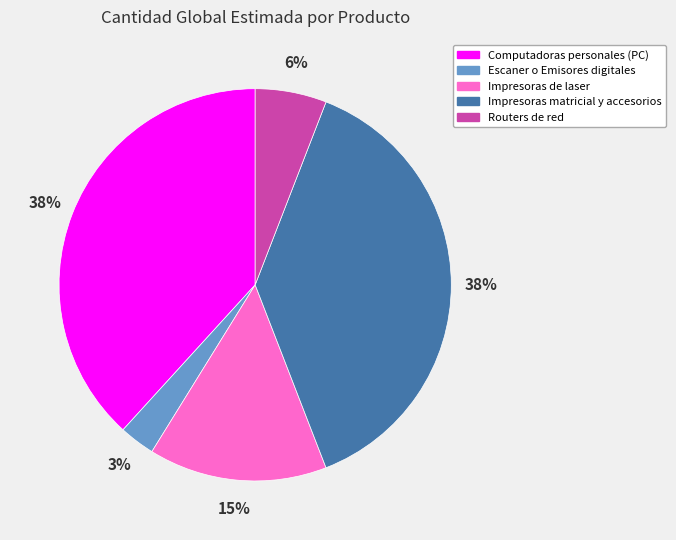

True or false: Impresoras de laser accounts for 4% of the total.

False